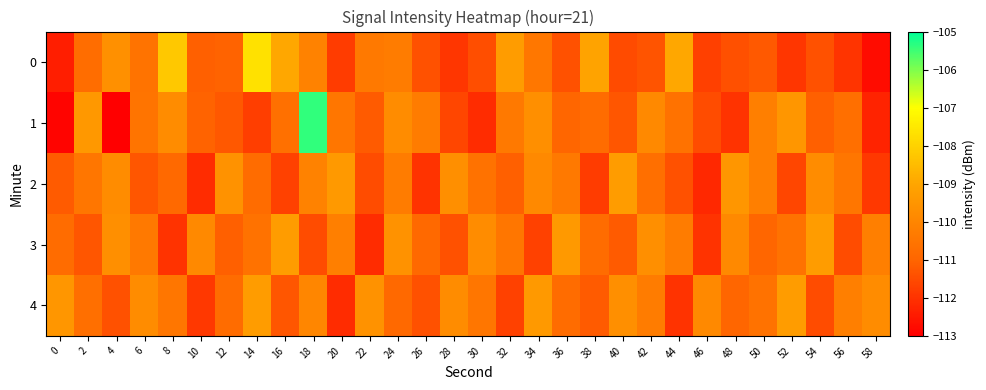

Reading left to right, extract all data points from this chart.

0: 0=-112.4	2=-110.8	4=-109.7	6=-110.6	8=-108.2	10=-111.1	12=-111.0	14=-107.7	16=-108.9	18=-110.1	20=-111.8	22=-110.4	24=-110.3	26=-111.4	28=-111.9	30=-111.4	32=-109.3	34=-110.4	36=-111.4	38=-109.1	40=-111.5	42=-111.3	44=-108.9	46=-111.7	48=-111.4	50=-111.2	52=-111.9	54=-111.4	56=-112.0	58=-112.7
1: 0=-112.9	2=-109.4	4=-113.0	6=-110.6	8=-109.8	10=-111.0	12=-111.3	14=-111.8	16=-110.7	18=-105.4	20=-110.5	22=-111.2	24=-109.8	26=-110.3	28=-111.6	30=-112.1	32=-110.4	34=-109.7	36=-111.0	38=-110.8	40=-111.3	42=-109.9	44=-110.6	46=-111.5	48=-112.0	50=-110.2	52=-109.5	54=-111.1	56=-110.7	58=-112.3
2: 0=-111.2	2=-110.5	4=-109.8	6=-111.3	8=-110.9	10=-112.1	12=-109.6	14=-110.8	16=-111.7	18=-110.1	20=-109.4	22=-111.5	24=-110.3	26=-112.0	28=-109.7	30=-110.6	32=-111.1	34=-109.9	36=-110.4	38=-111.8	40=-109.3	42=-110.7	44=-111.4	46=-112.2	48=-109.5	50=-110.2	52=-111.6	54=-109.8	56=-110.5	58=-111.9
3: 0=-110.8	2=-111.3	4=-109.7	6=-110.4	8=-112.0	10=-109.9	12=-111.1	14=-110.6	16=-109.3	18=-111.5	20=-110.2	22=-112.1	24=-109.6	26=-110.9	28=-111.4	30=-109.8	32=-110.5	34=-111.7	36=-109.4	38=-110.8	40=-111.2	42=-109.7	44=-110.3	46=-112.0	48=-109.9	50=-111.0	52=-110.6	54=-109.3	56=-111.5	58=-110.2
4: 0=-109.5	2=-110.7	4=-111.4	6=-109.8	8=-110.5	10=-111.9	12=-110.8	14=-109.3	16=-111.3	18=-110.0	20=-112.1	22=-109.6	24=-110.9	26=-111.4	28=-109.8	30=-110.5	32=-111.7	34=-109.4	36=-110.8	38=-111.2	40=-109.7	42=-110.3	44=-112.0	46=-109.9	48=-111.0	50=-110.6	52=-109.3	54=-111.5	56=-110.2	58=-109.8